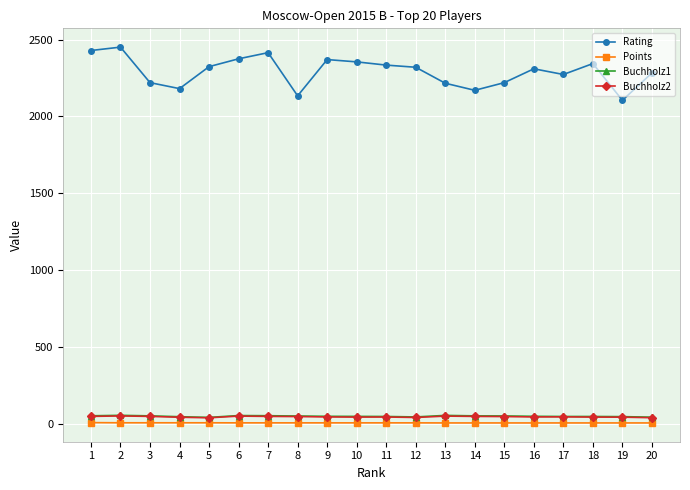

What is the lowest value of the Rating series?

2105.0